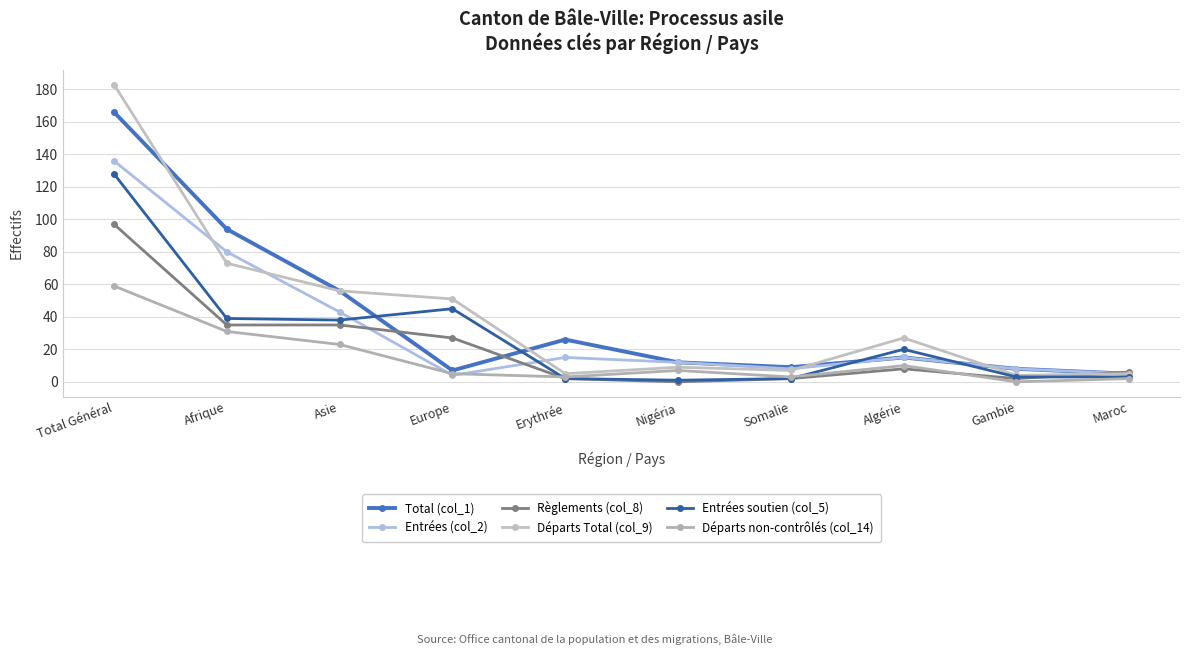

How many intersections are there between Entrées soutien (col_5) and Règlements (col_8)?

1